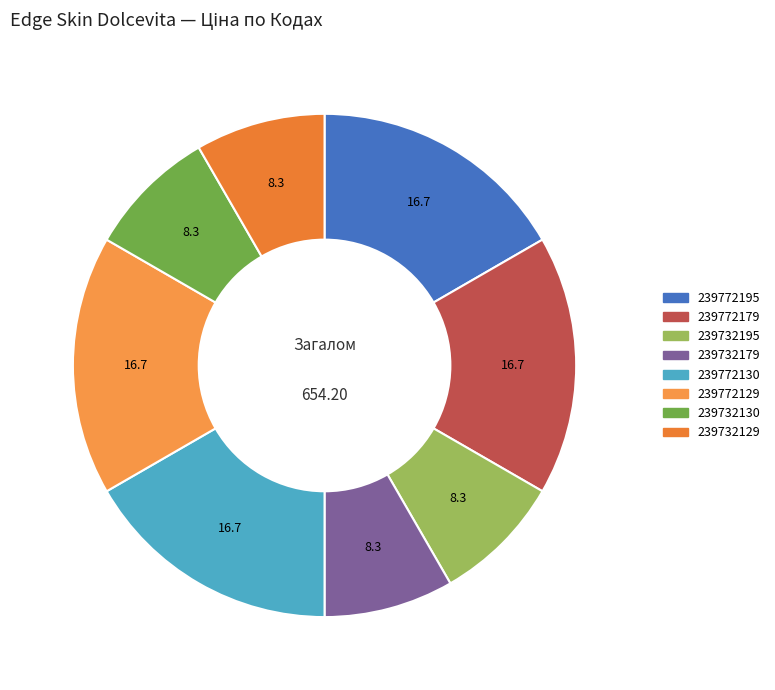

True or false: 239732179 accounts for 3% of the total.

False